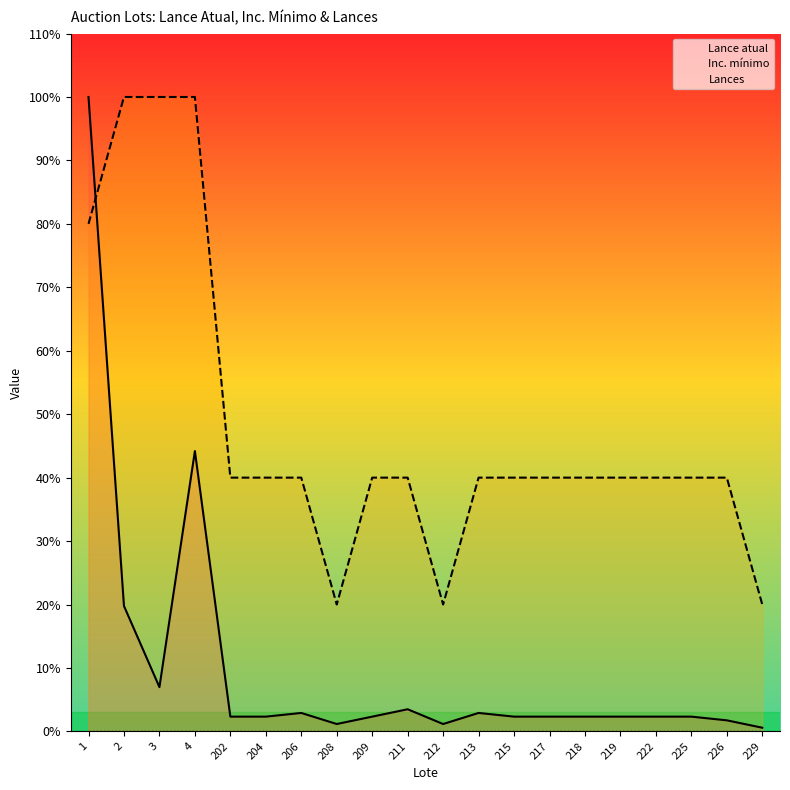

True or false: Lance atual and Lances cross at least once.

False